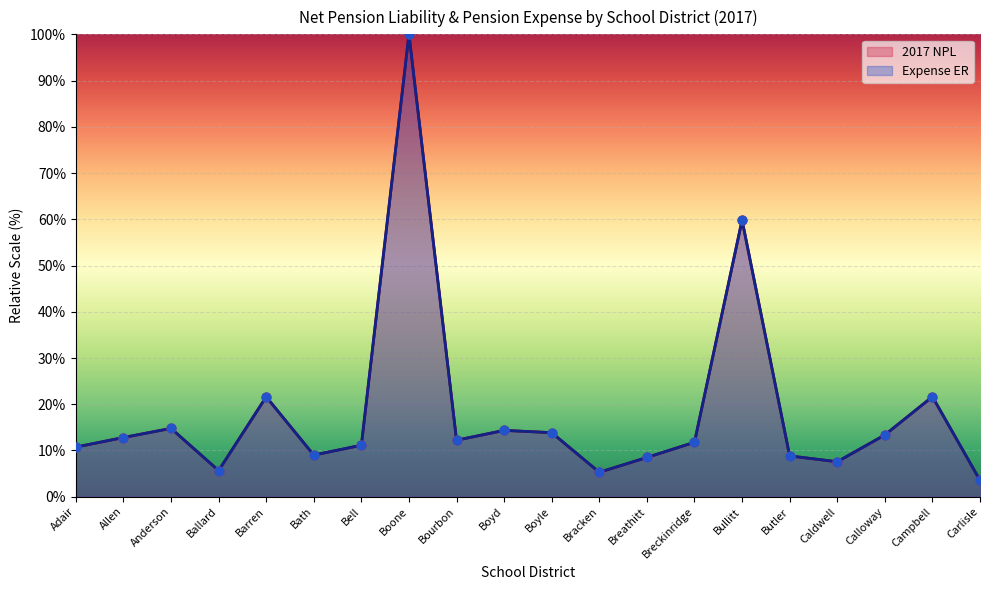

What is the total value across all series at Anderson?

29.6